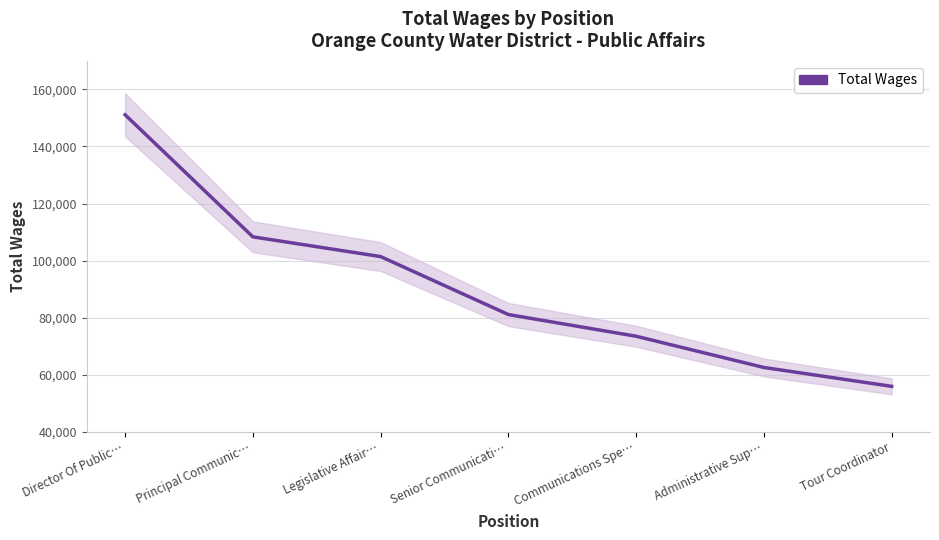

What is the change in value from Principal Communic… to Administrative Sup…?

-45793